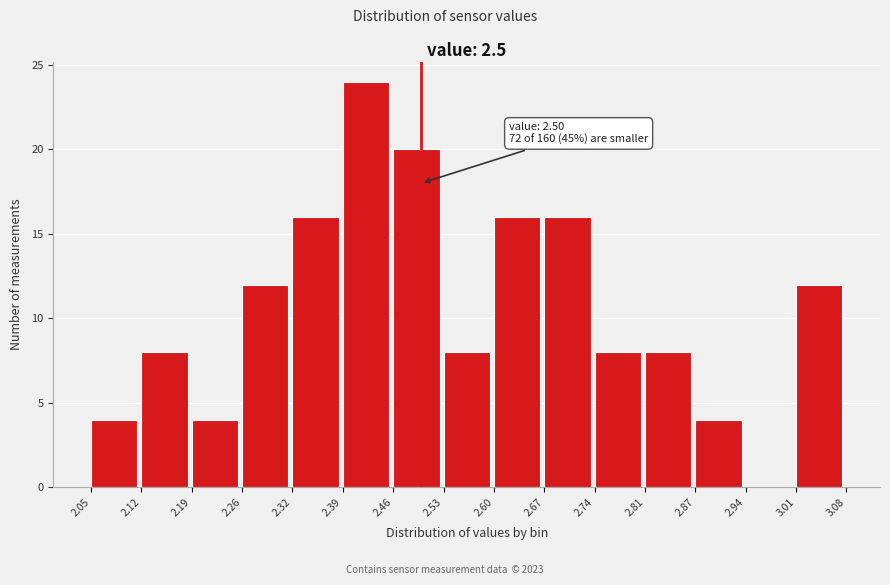

Over which range of the x-axis is the bar tallest?

2.39 to 2.46